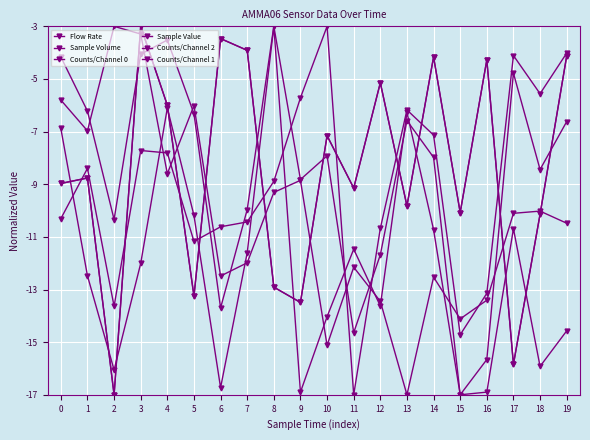

The value of Counts/Channel 1 at 2 is -6.3. True or false?

False